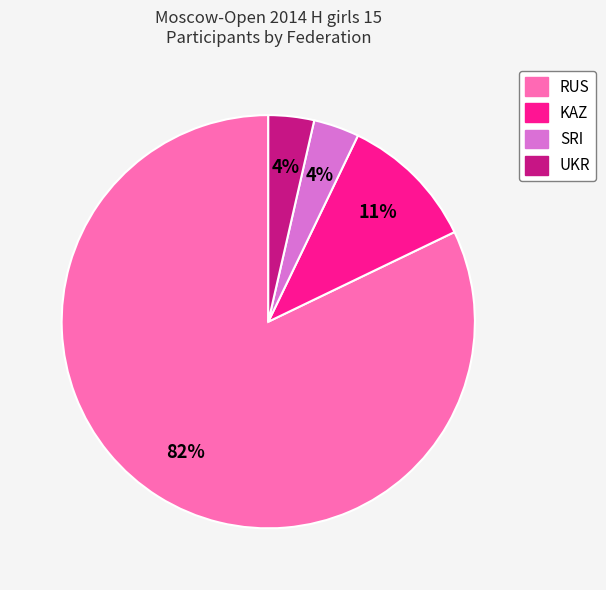

To the nearest percent, what portion does UKR represent?

4%